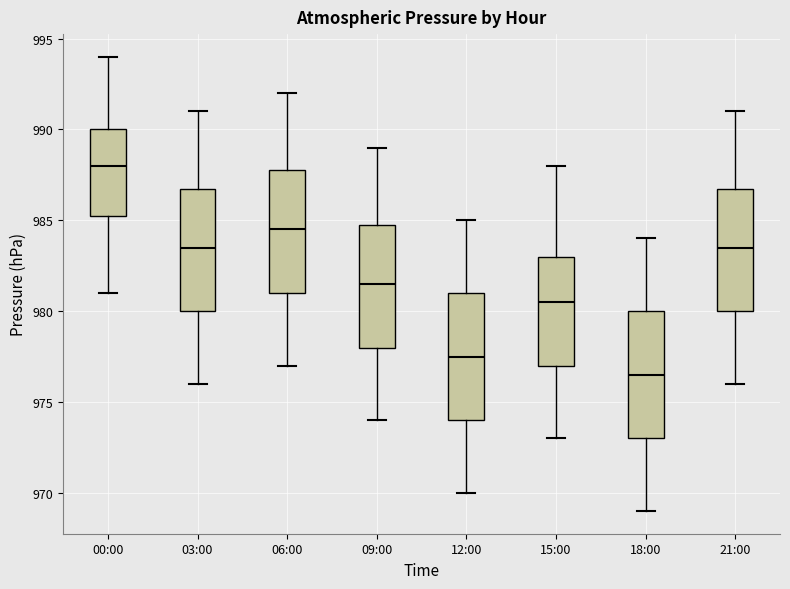

Reading left to right, read every box against the y-axis: the position of its median line, the range the box covers, and the ends of its whiskers. The values are not printed on the chart, so give them approximately, as read against the axis.

00:00: median 988.0, box 985.5 to 990.0, whiskers 981.0 to 994.0
03:00: median 983.5, box 980.0 to 987.0, whiskers 976.0 to 991.0
06:00: median 984.5, box 981.0 to 988.0, whiskers 977.0 to 992.0
09:00: median 981.5, box 978.0 to 985.0, whiskers 974.0 to 989.0
12:00: median 977.5, box 974.0 to 981.0, whiskers 970.0 to 985.0
15:00: median 980.5, box 977.0 to 983.0, whiskers 973.0 to 988.0
18:00: median 976.5, box 973.0 to 980.0, whiskers 969.0 to 984.0
21:00: median 983.5, box 980.0 to 987.0, whiskers 976.0 to 991.0